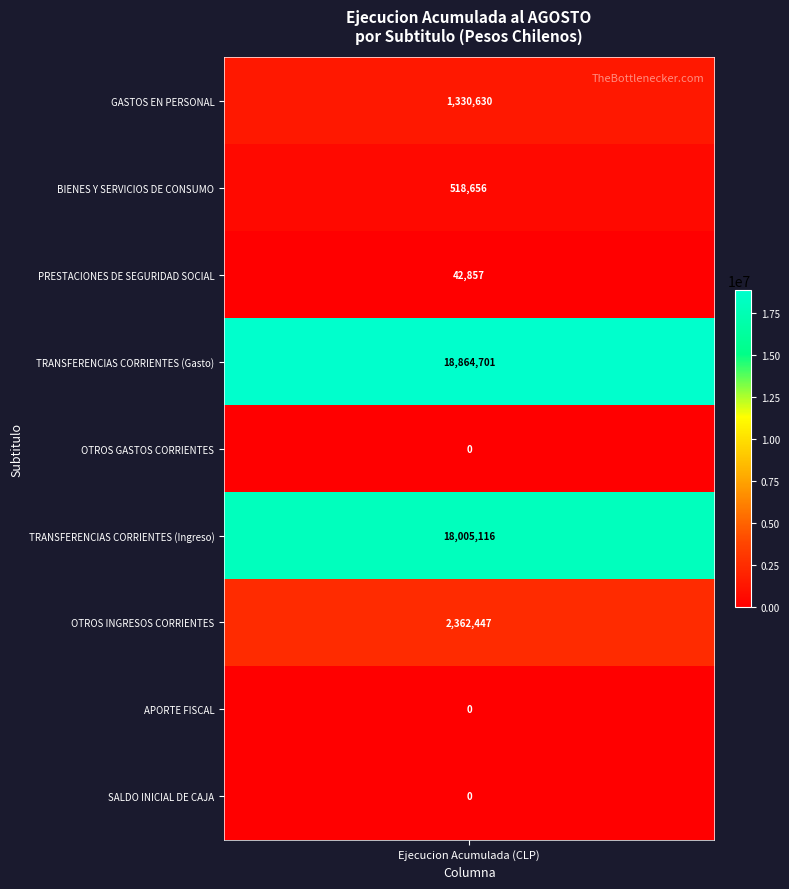

At how many categories does at least one series exceed 534770?

1